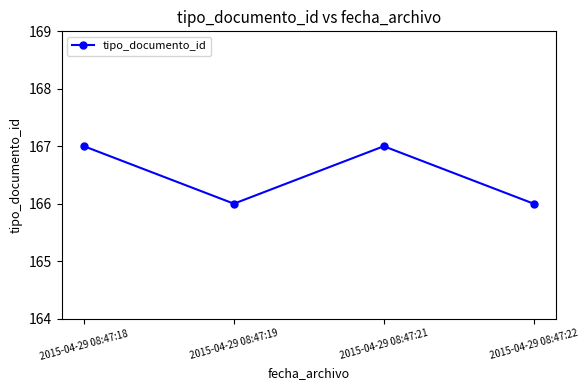

How many points are higher than both their immediate neighbors (excluding endpoints)?

1